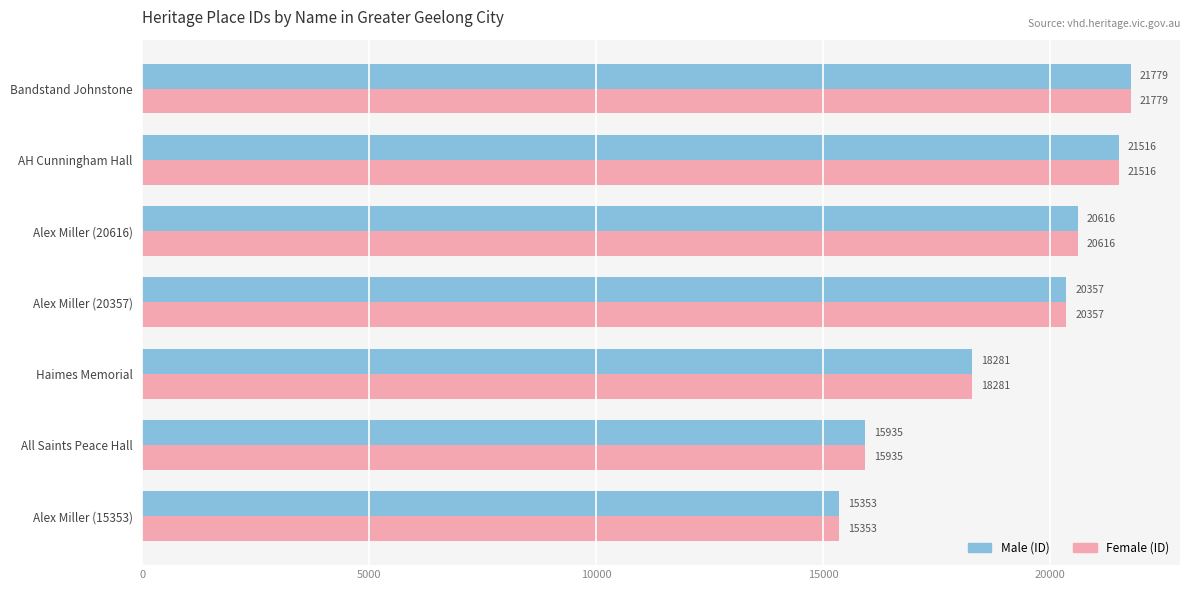

What is the smallest value displayed?

15353